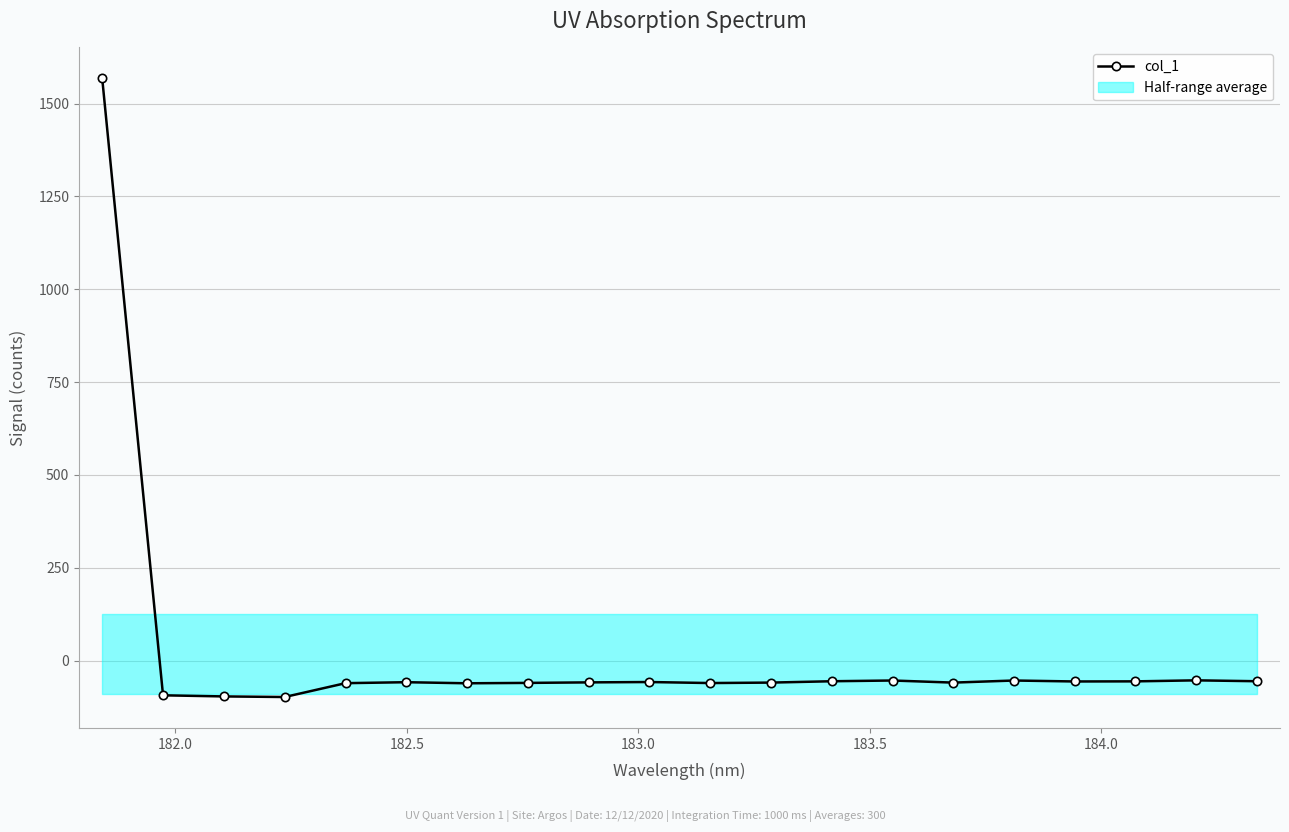

How many positive values are there?

1